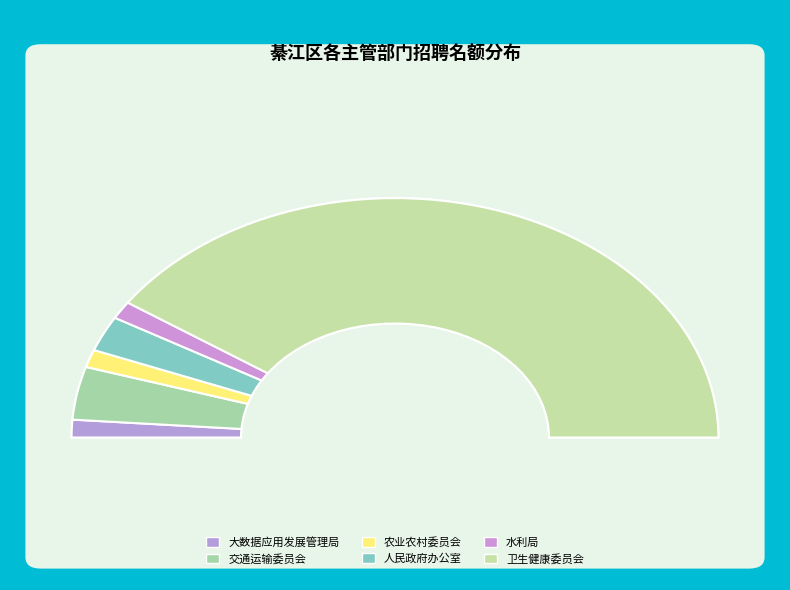

What is the change in value from 重庆市綦江区大数据应用发展管理局 to 重庆市綦江区交通运输委员会?

+2